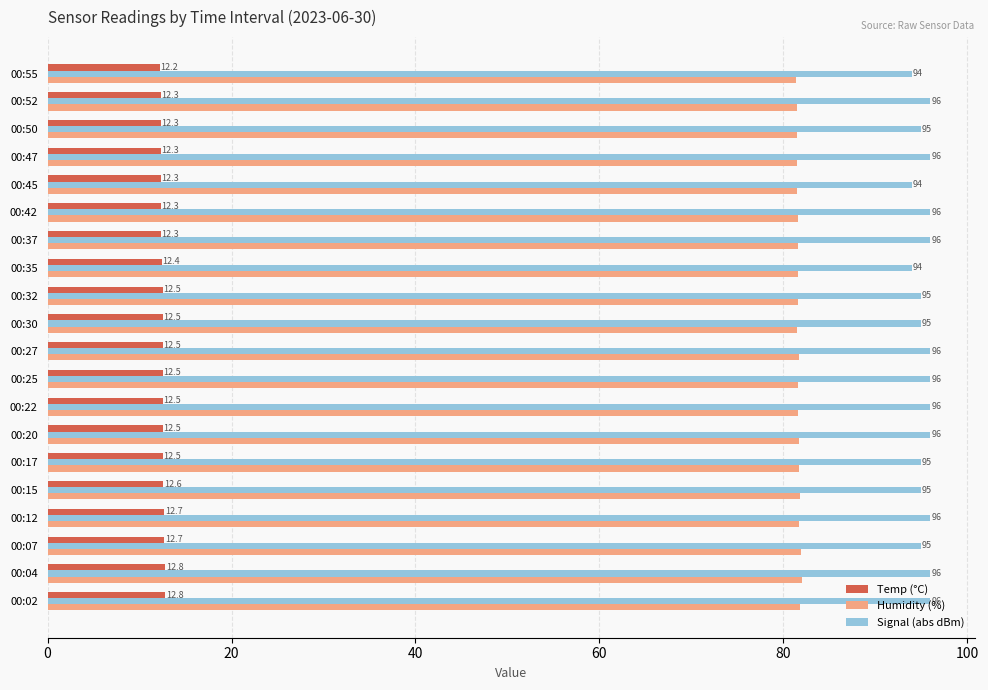

Rank the series by their average value, from highest to lowest.

Signal (abs dBm), Humidity (%), Temp (°C)